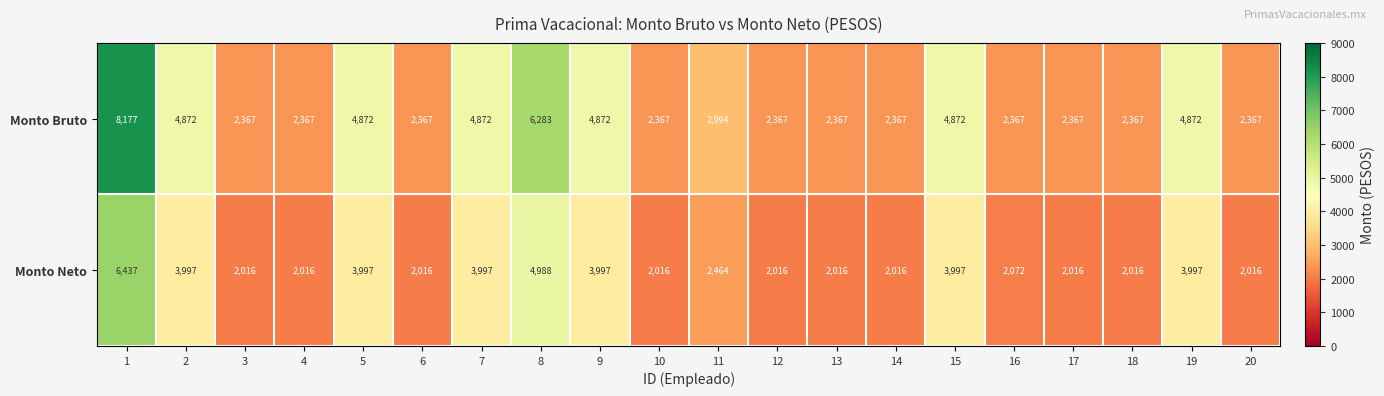

Read the Monto Bruto value at 12, to the nearest 10.

2370